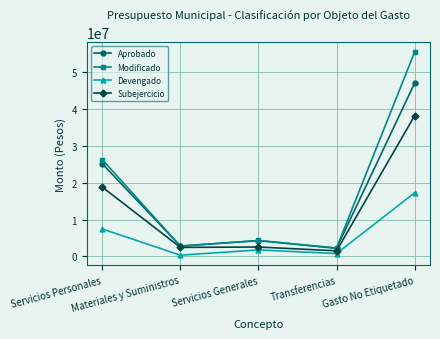

At which category does Modificado reach its first local valley?

Materiales y Suministros